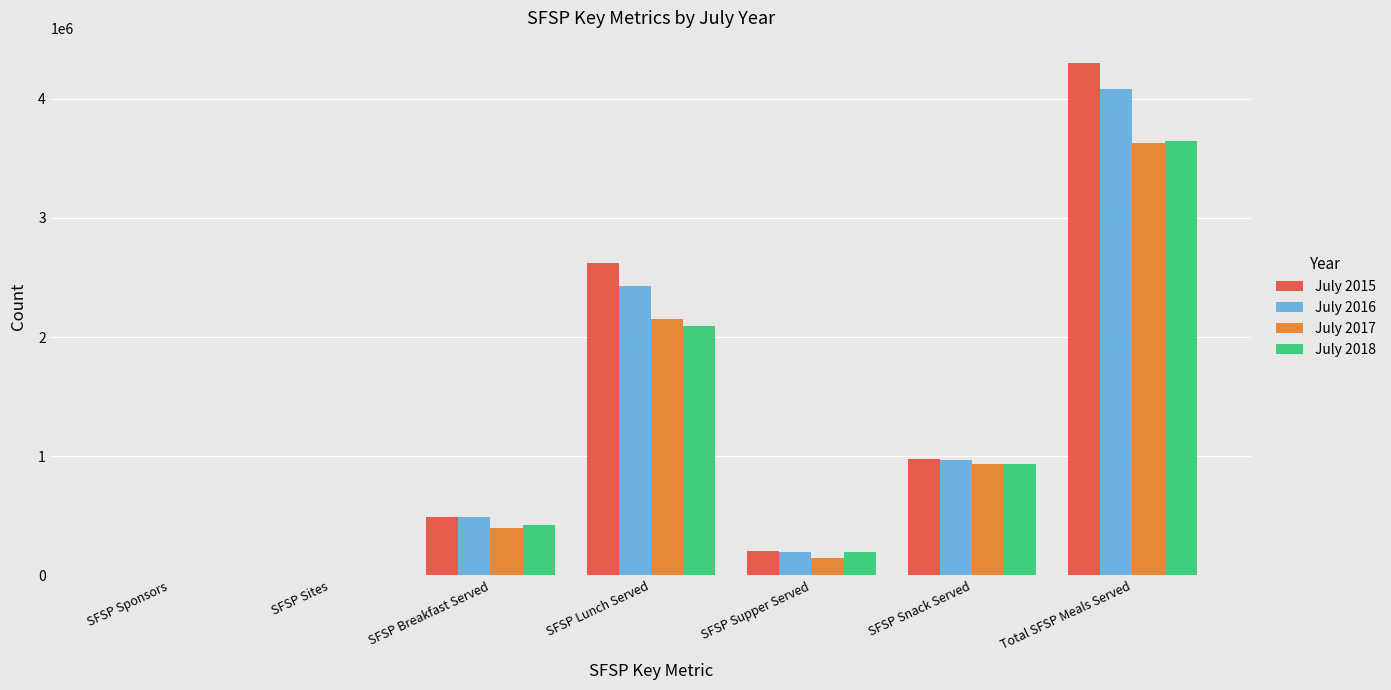

What are all the series names shown in the legend?

July 2015, July 2016, July 2017, July 2018